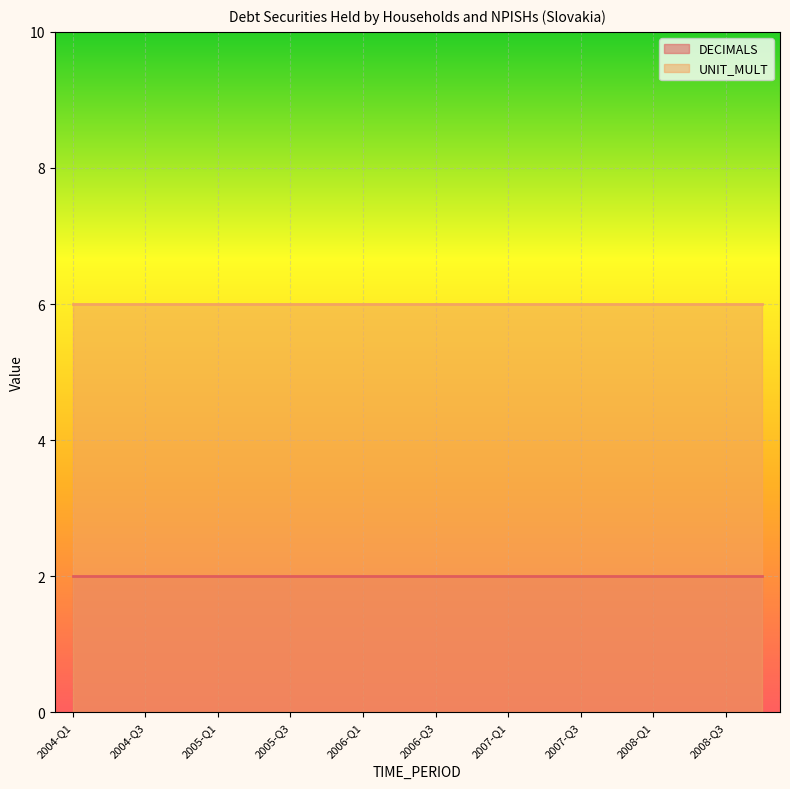

List the series in order of their overall mean, lowest first.

DECIMALS, UNIT_MULT